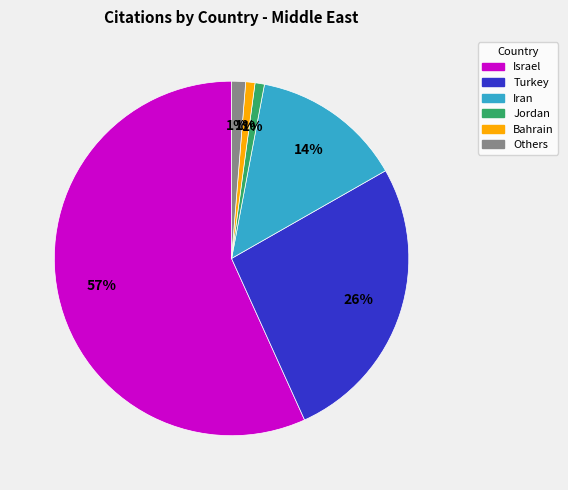

To the nearest percent, what is the average slice percentage?

17%